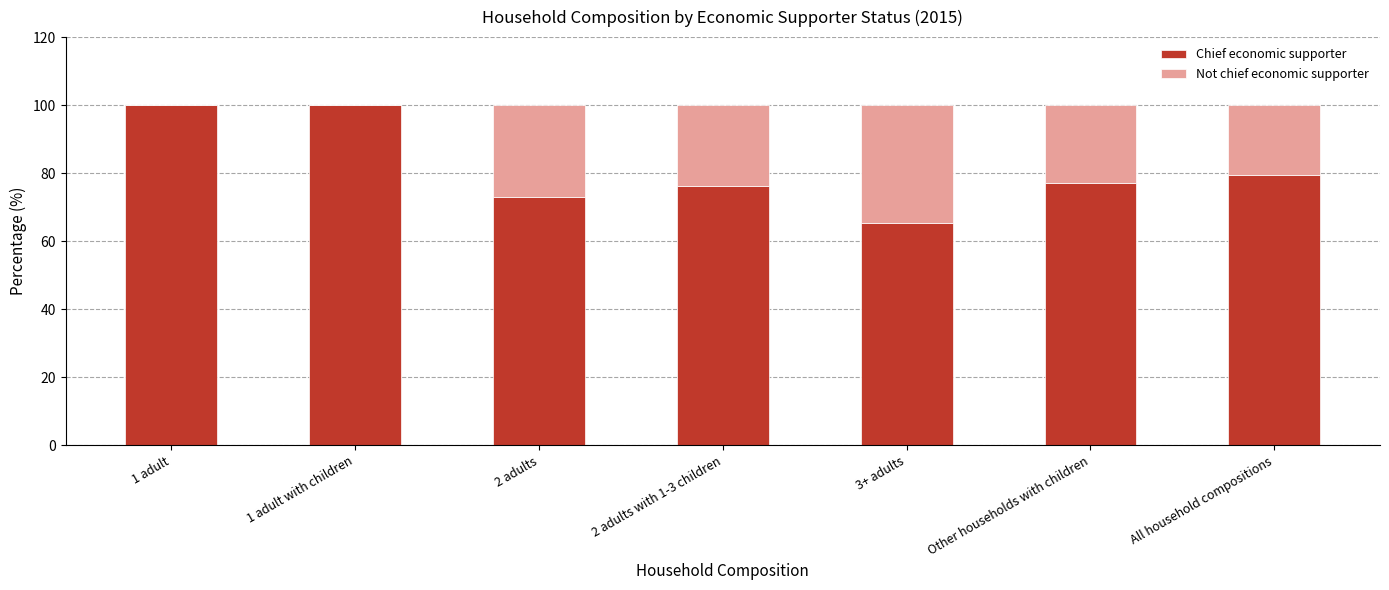

At which label does Chief economic supporter first exceed 77?

1 adult